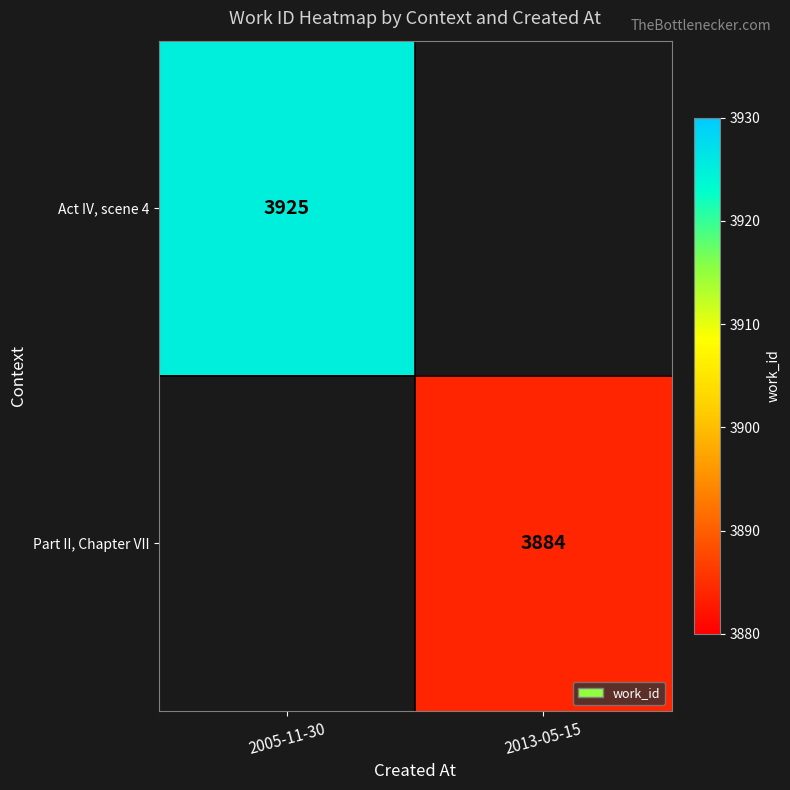

True or false: Act IV, scene 4 has a value of 3925 at 2005-11-30.

True